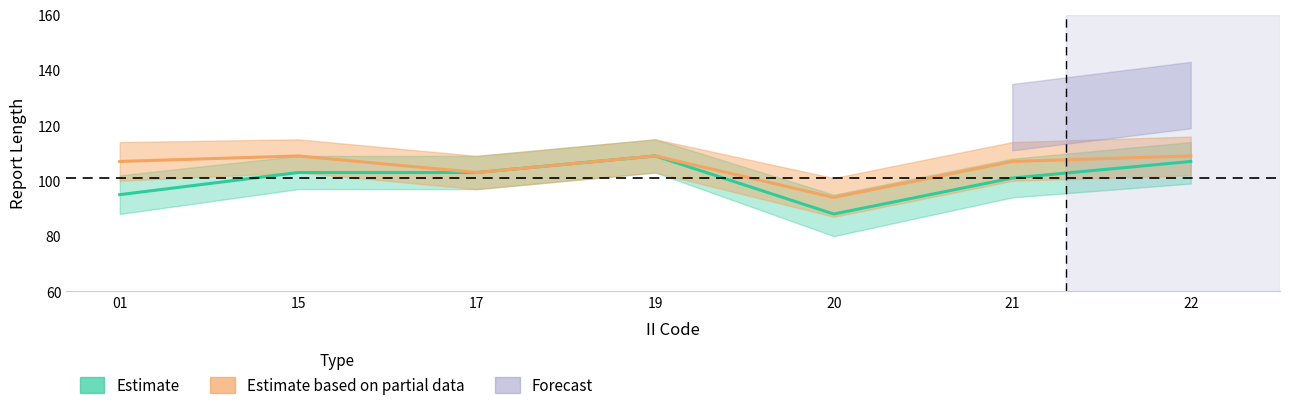

Where does the Estimate series first go above 103?

19